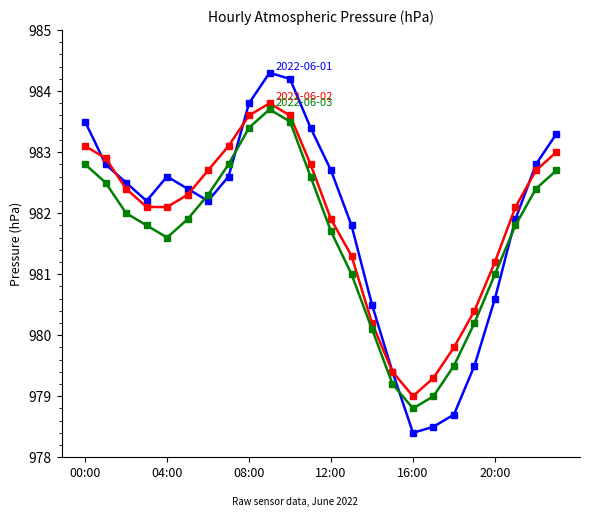

What is the smallest value displayed?

978.4